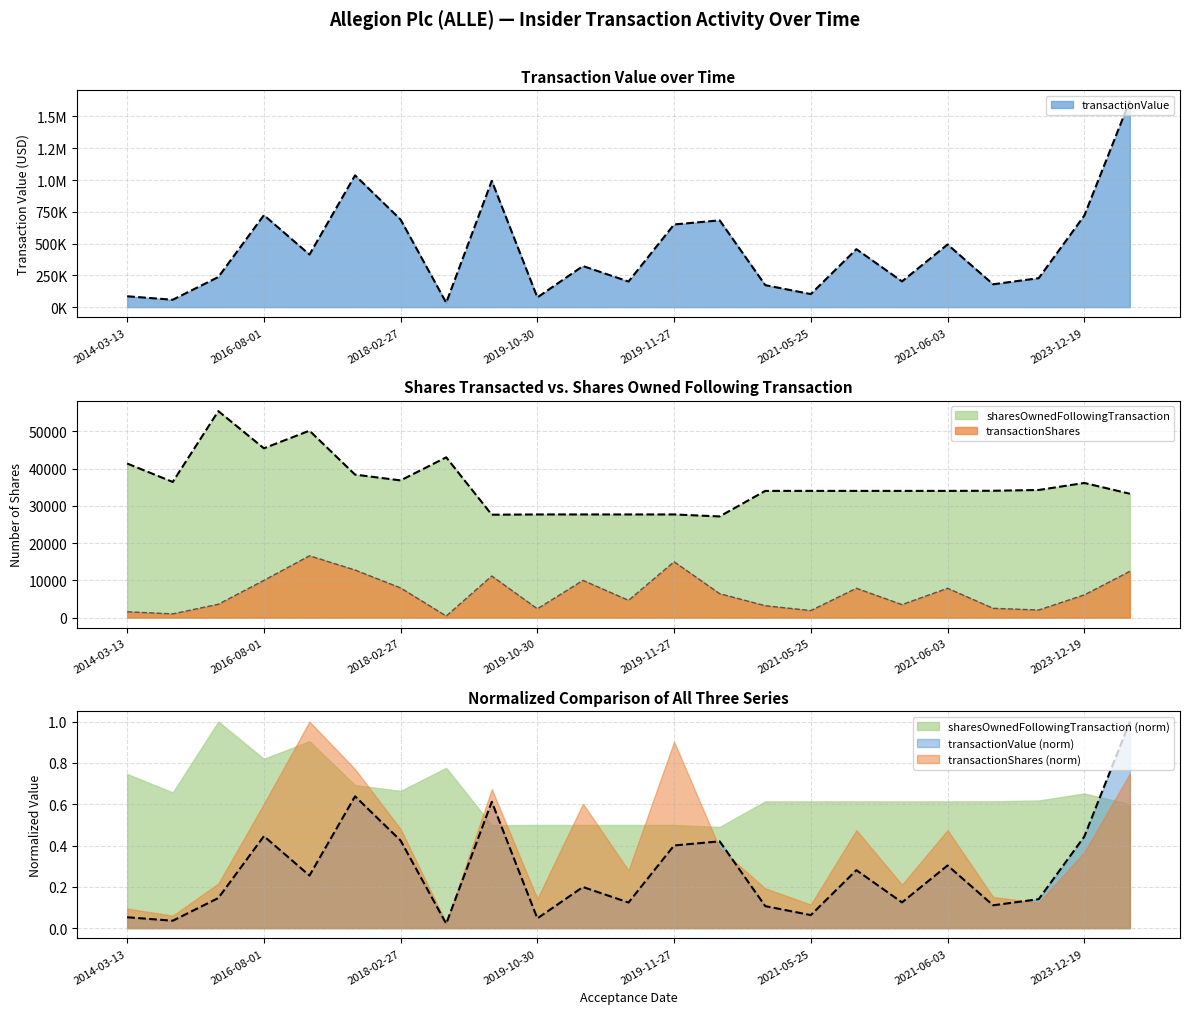

At 2021-06-02, list the series in order from largest to smallest.

transactionValue, sharesOwnedFollowingTransaction, transactionShares